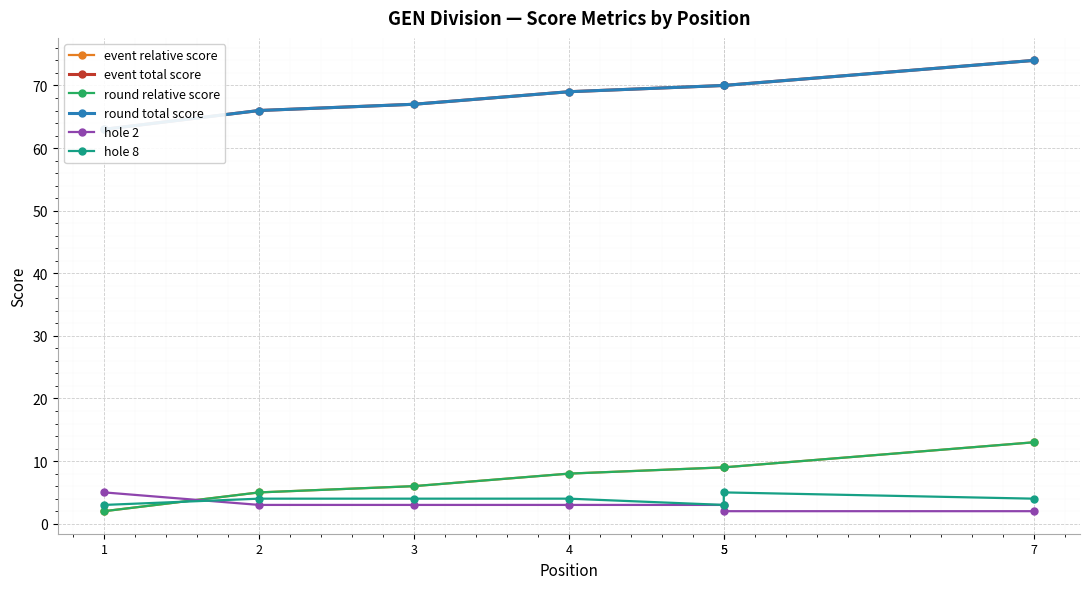

What is the difference between the highest and lowest values at 1?

61